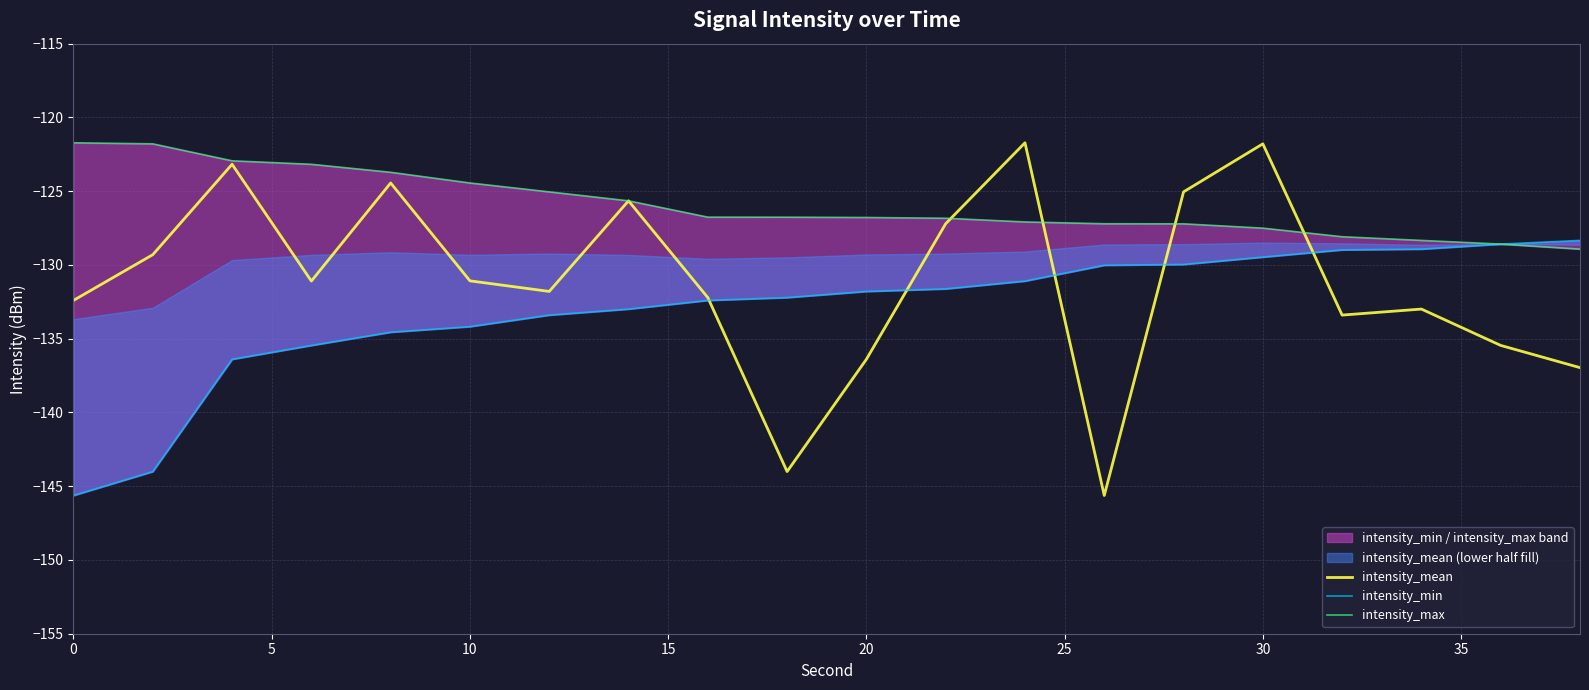

What is the difference between the maximum and minimum values in the intensity_max series?

7.2